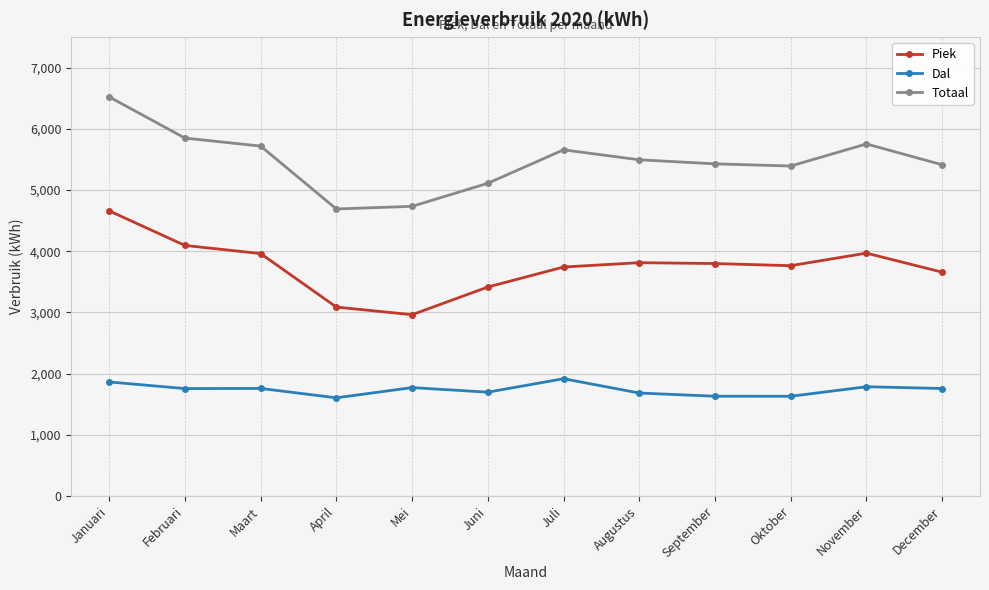

What is the label of the 8th point from the right?

Mei